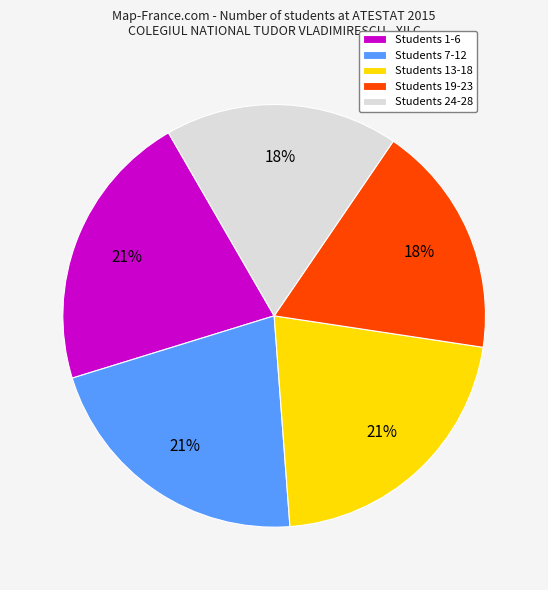

Count the number of slices in the pie.

5